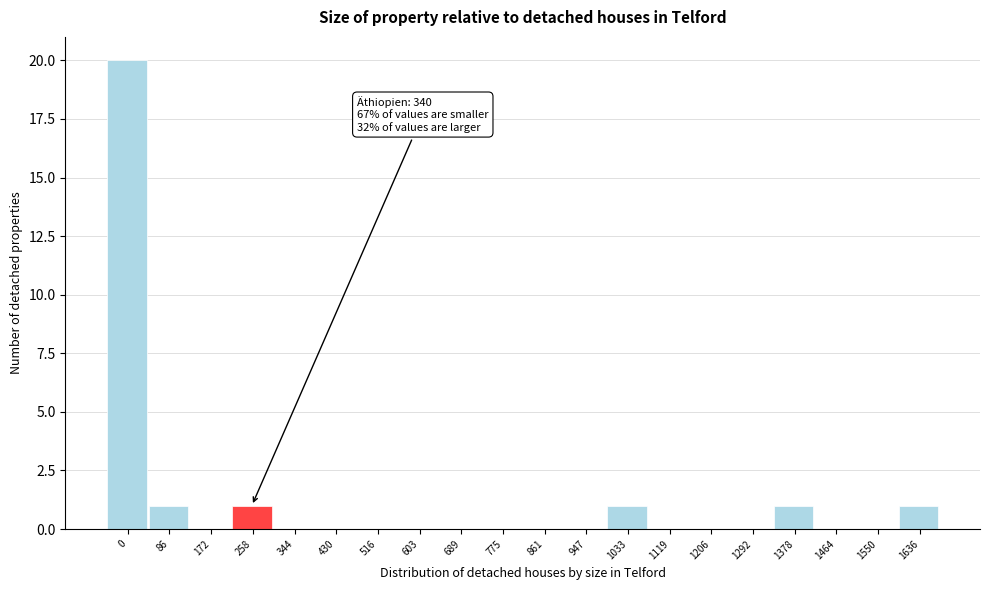

Reading left to right, list all the values displayed in this chart.

0=20	86=1	172=0	258=1	344=0	430=0	516=0	603=0	689=0	775=0	861=0	947=0	1033=1	1119=0	1206=0	1292=0	1378=1	1464=0	1550=0	1636=1